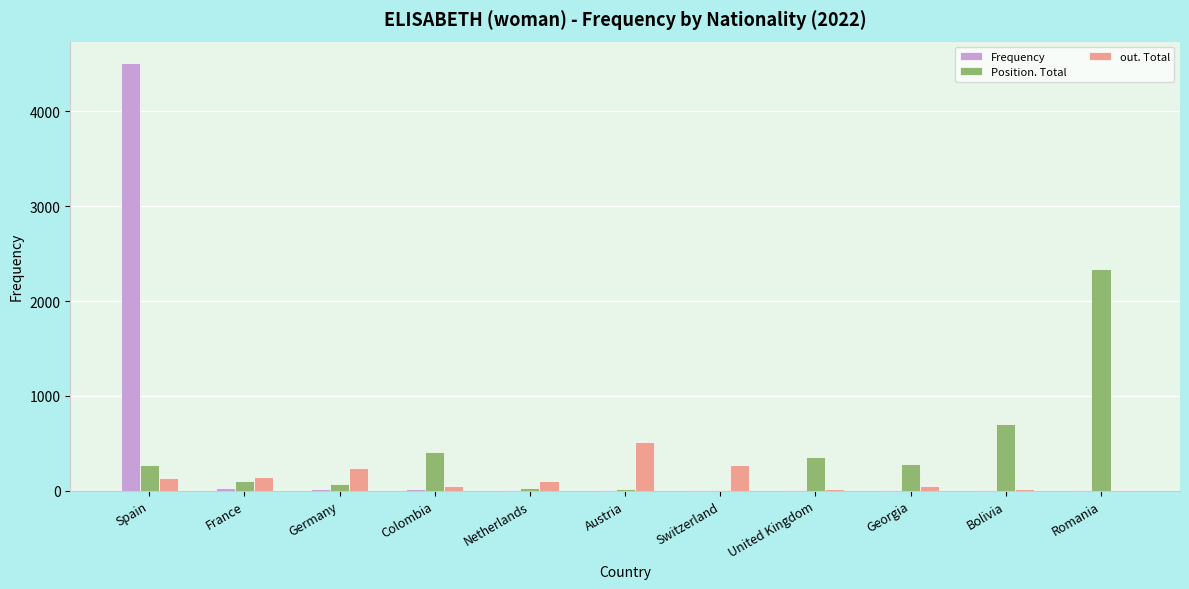

How many data points does each series have?

11